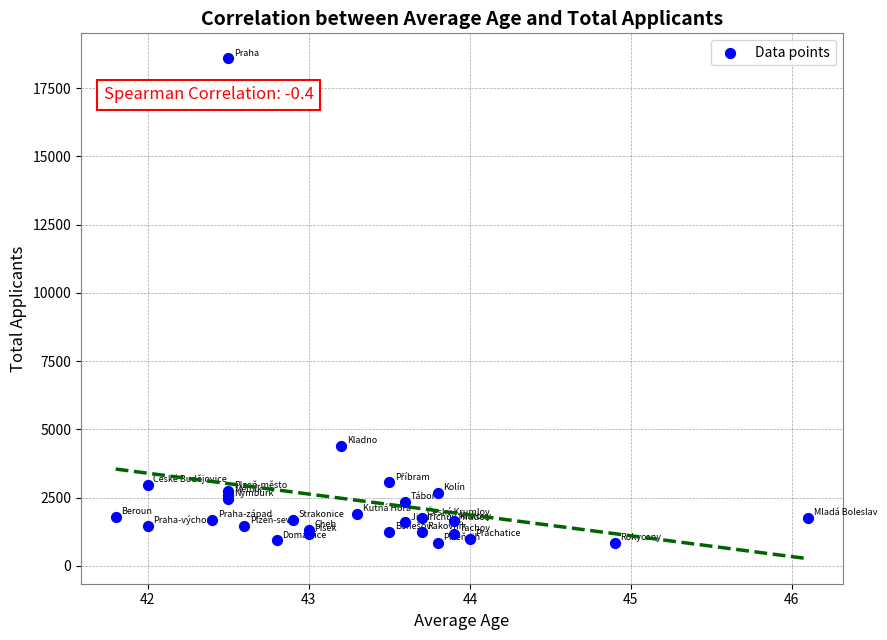

What Y value in the scatter plot is closest to 9714?

4403